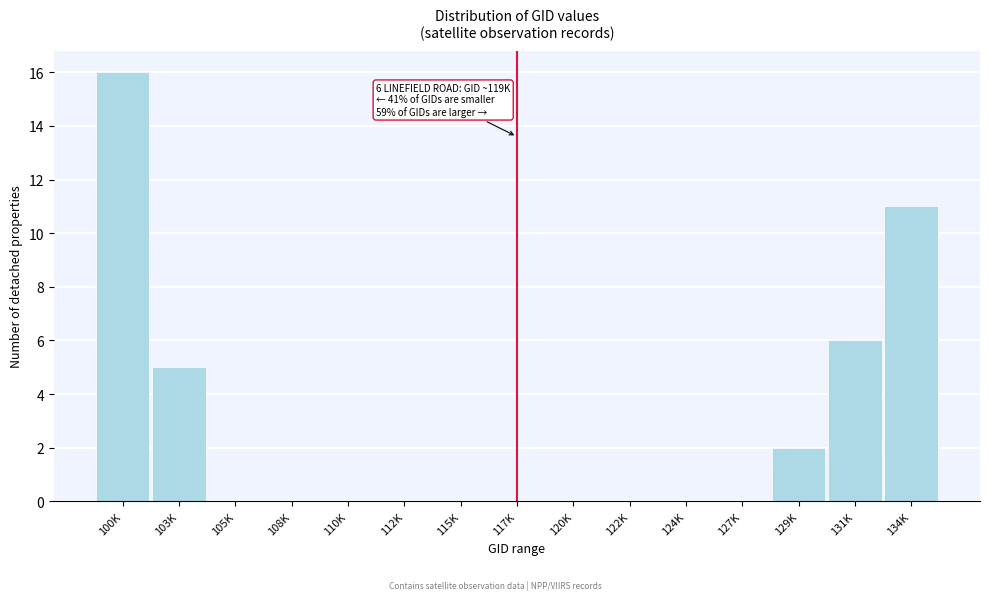

Reading right to left, extract all data points from this chart.

134K=11	131K=6	129K=2	127K=0	124K=0	122K=0	120K=0	117K=0	115K=0	112K=0	110K=0	108K=0	105K=0	103K=5	100K=16